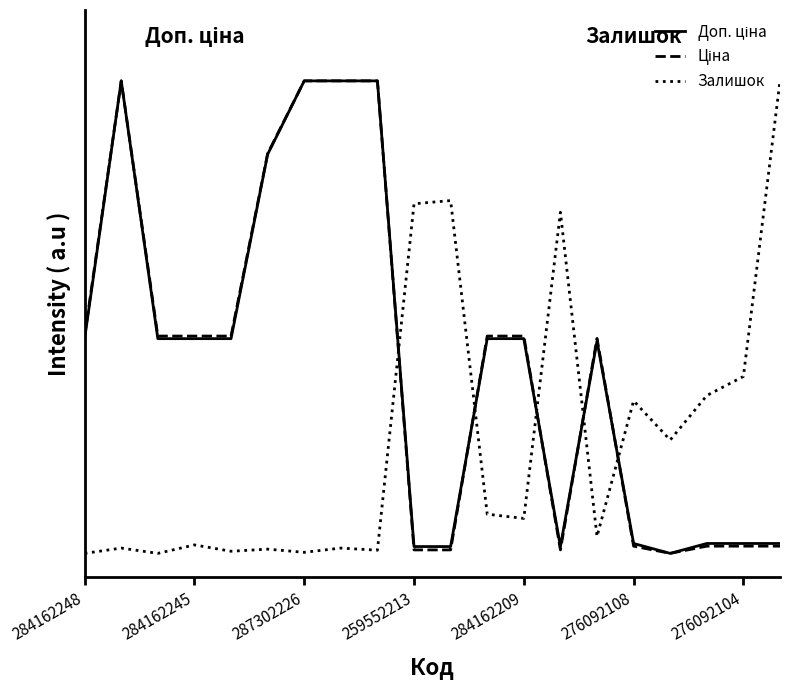

True or false: Ціна and Доп. ціна cross at least once.

True